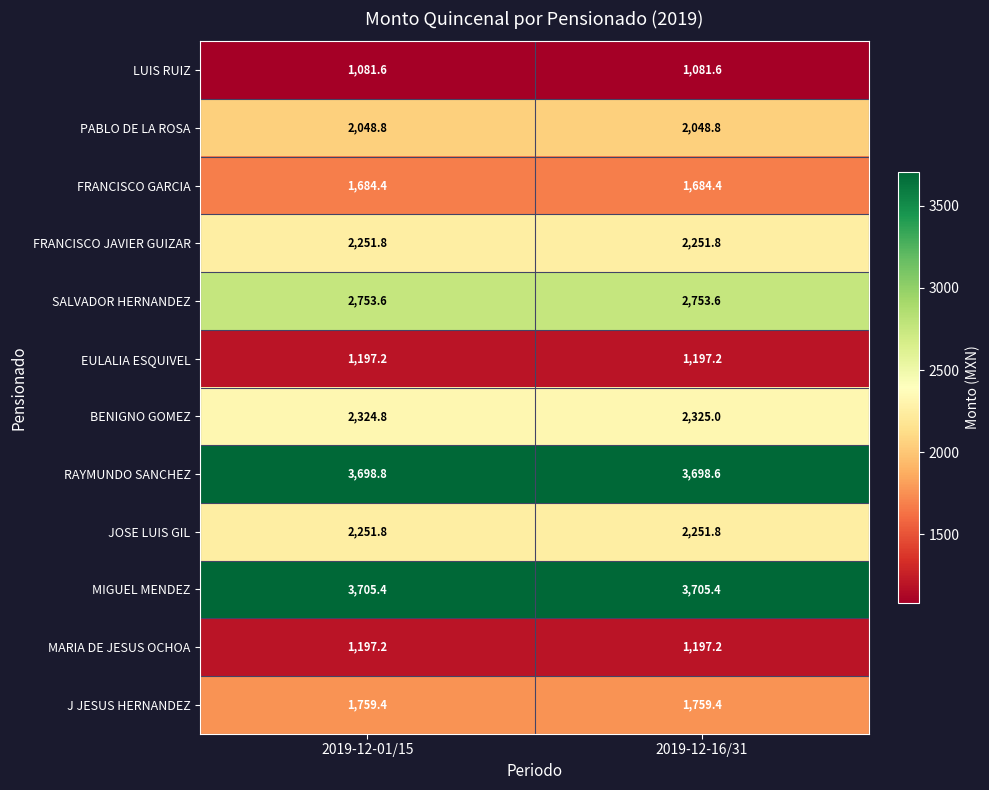

At which label is RAYMUNDO SANCHEZ closest to 3698?

2019-12-16/31